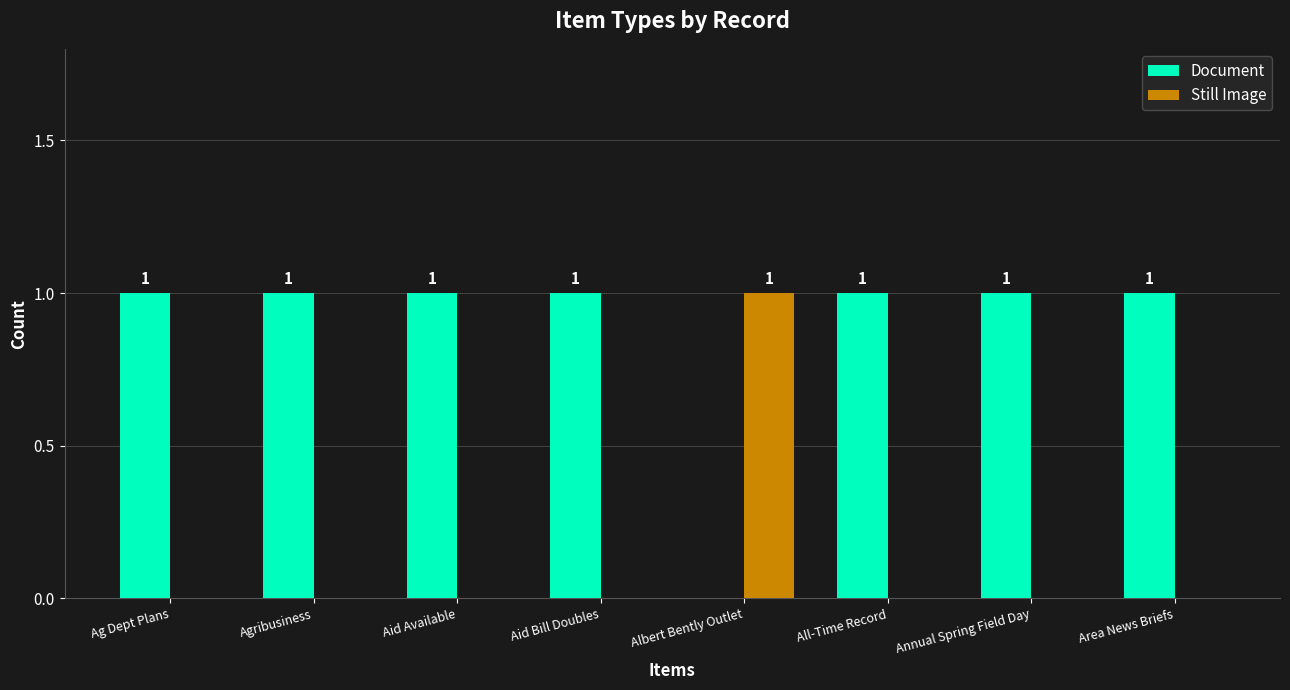

What is the sum of the Document values at Aid Bill Doubles and Ag Dept Plans?

2